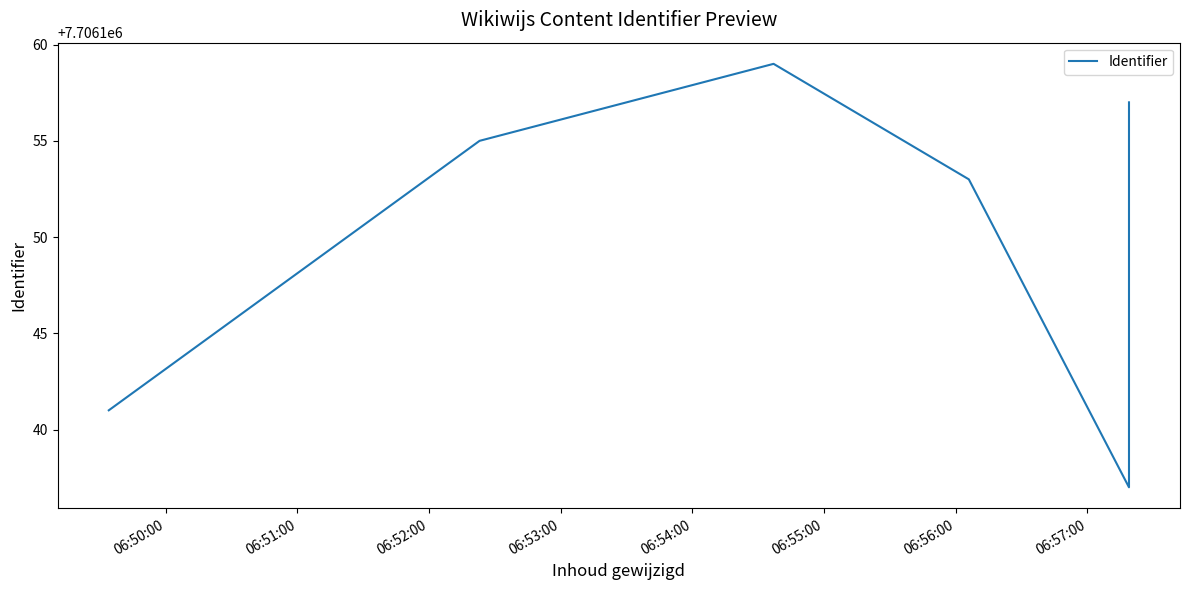

True or false: there are more than 2 points higher than both neighbors.

False